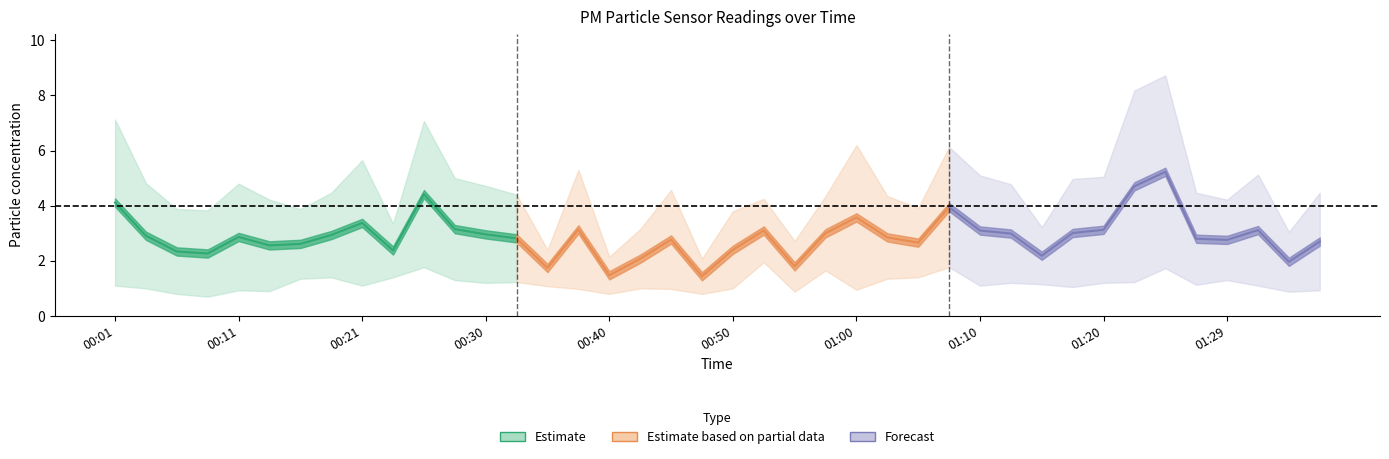

Does the chart have visible grid lines?

No